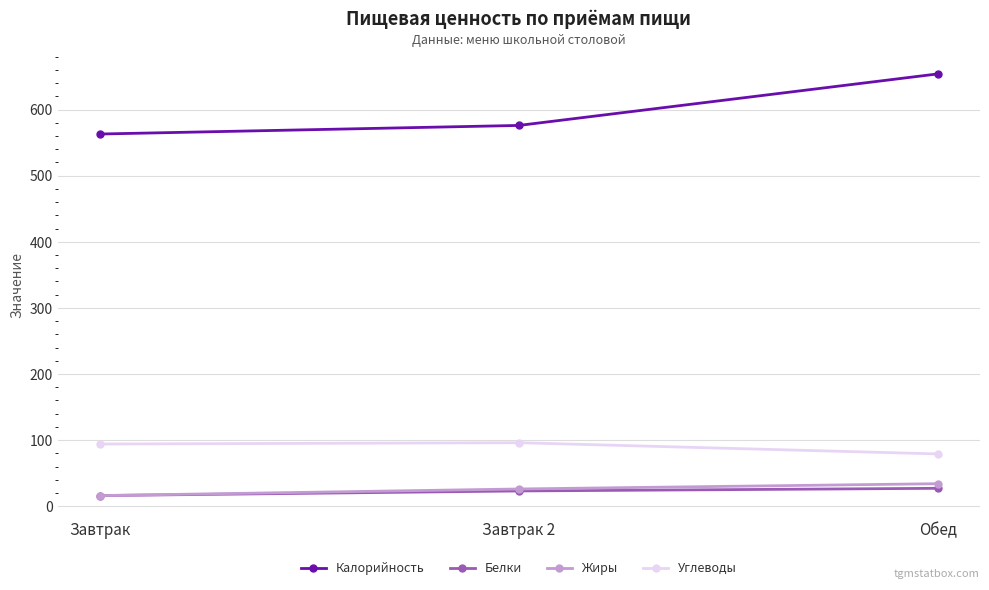

Which category has the highest value across all series?

Обед